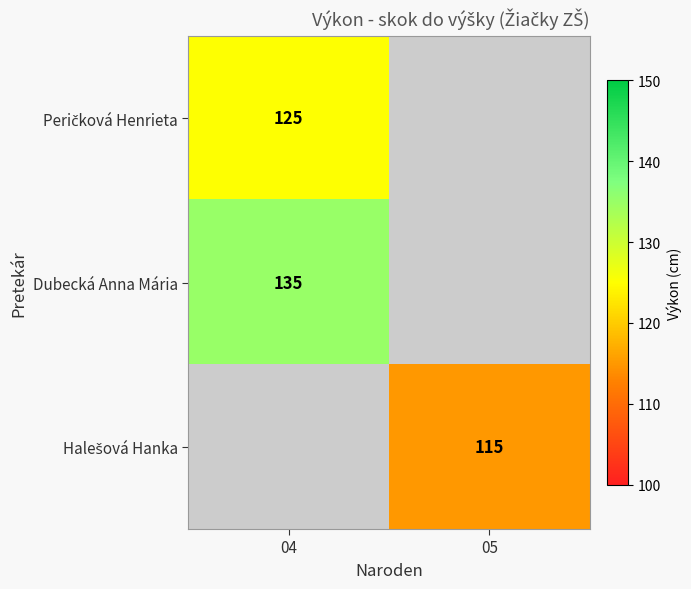

The Halešová Hanka series shows 115.0 at 05. True or false?

True